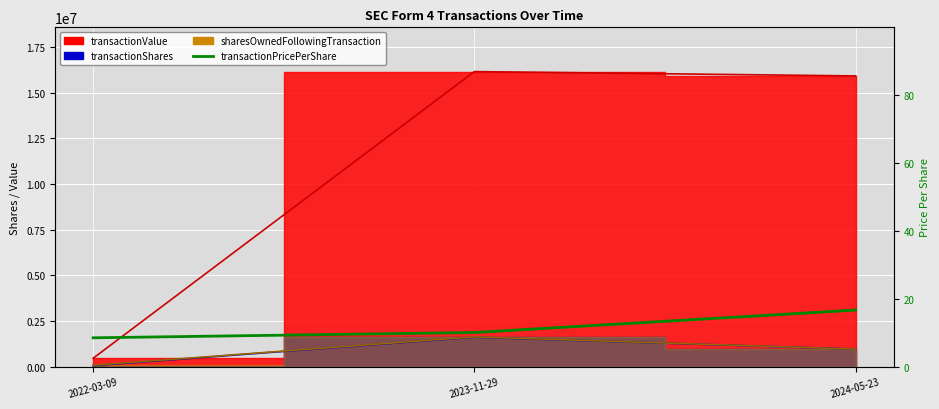

True or false: the data shows 10.0 at 2023-11-29.

True